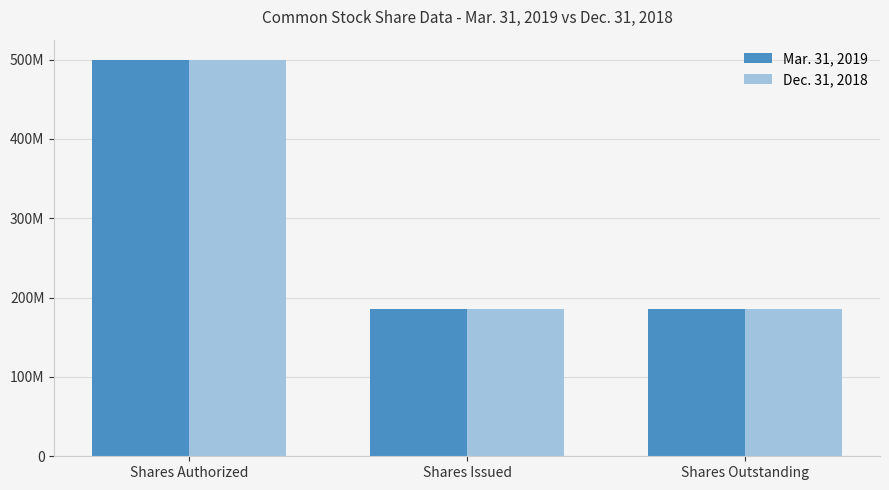

Which series changed the most between Shares Authorized and Shares Issued?

Mar. 31, 2019